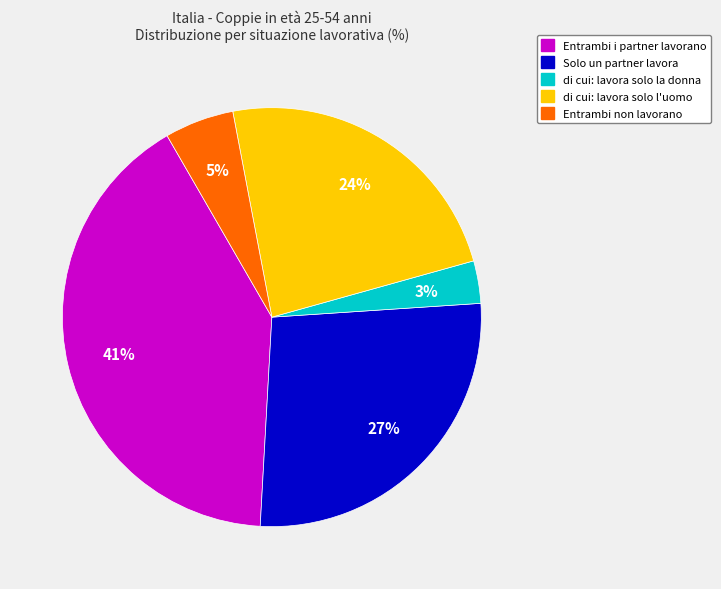

How many slices are in this pie chart?

5